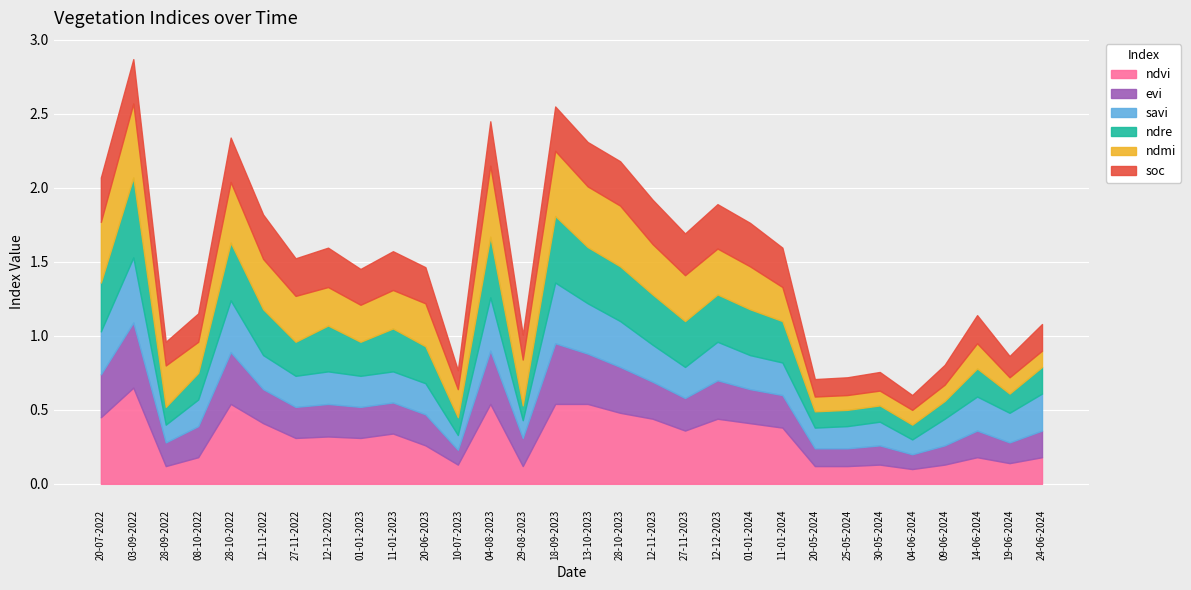

What is the approximate value of ndvi at 25-05-2024?

0.1